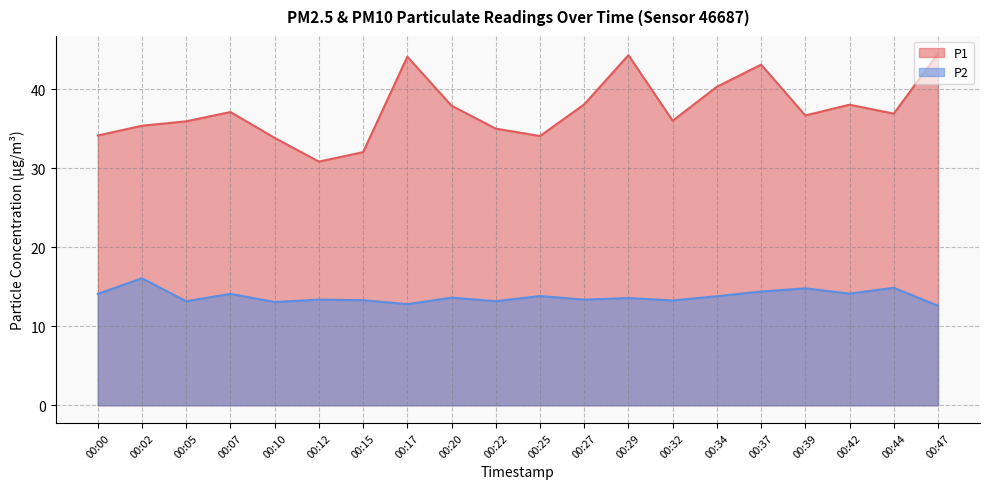

In P1, how many points are lower than both neighbors (excluding endpoints)?

5